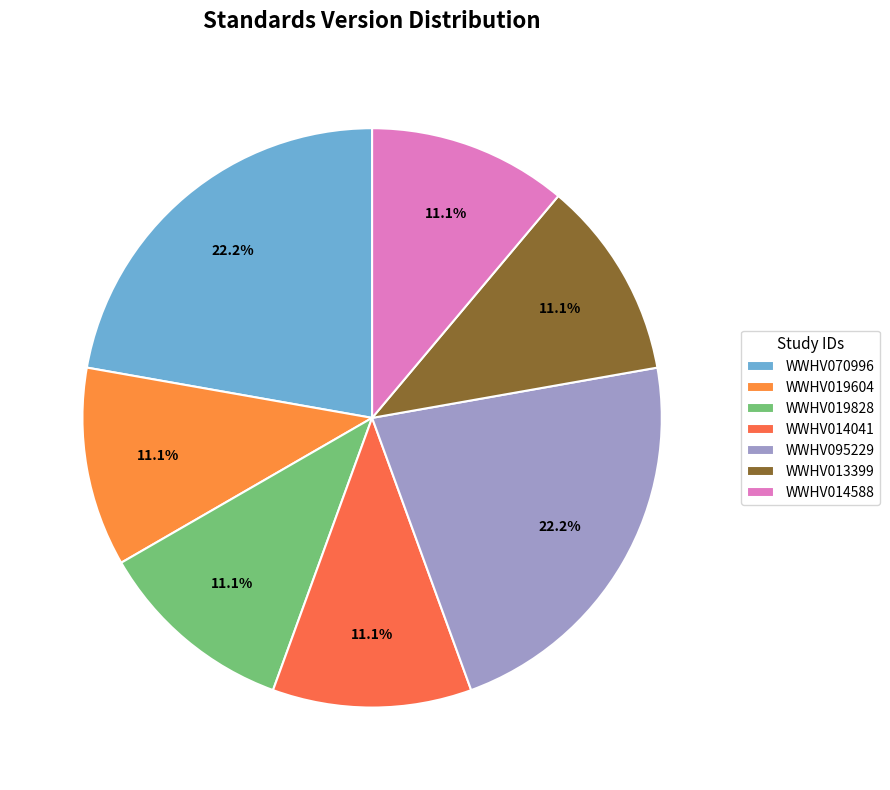

Approximately how many times larger is the value at WWHV095229 compared to WWHV070996?

1.0